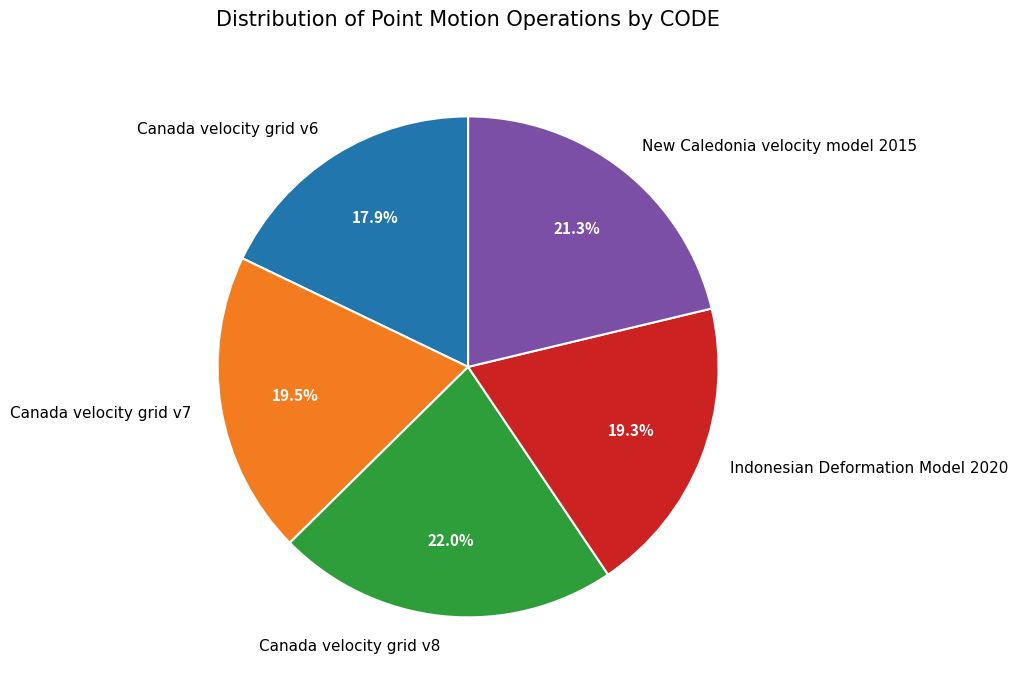

What is the smallest slice in the pie chart?

Canada velocity grid v6